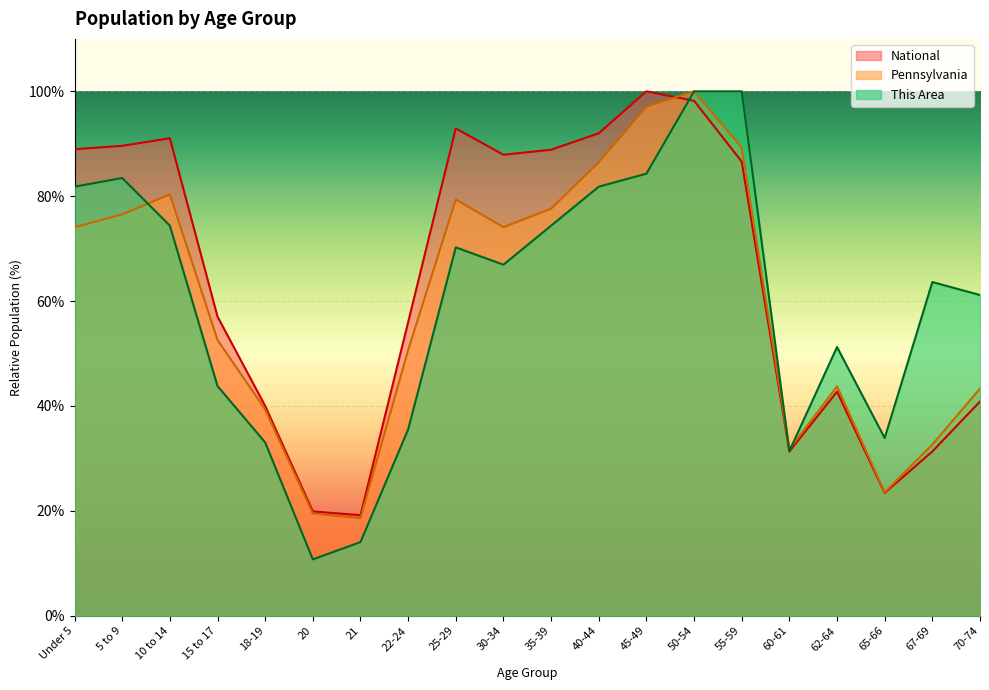

The National series shows 31.2 at Under 5. True or false?

False